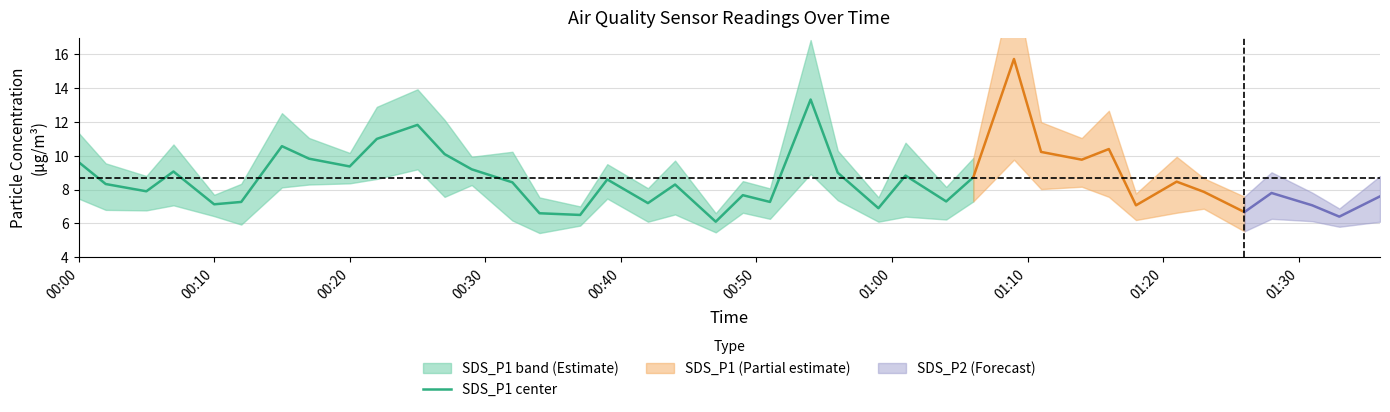

Is this an area chart (filled region under the line)?

No